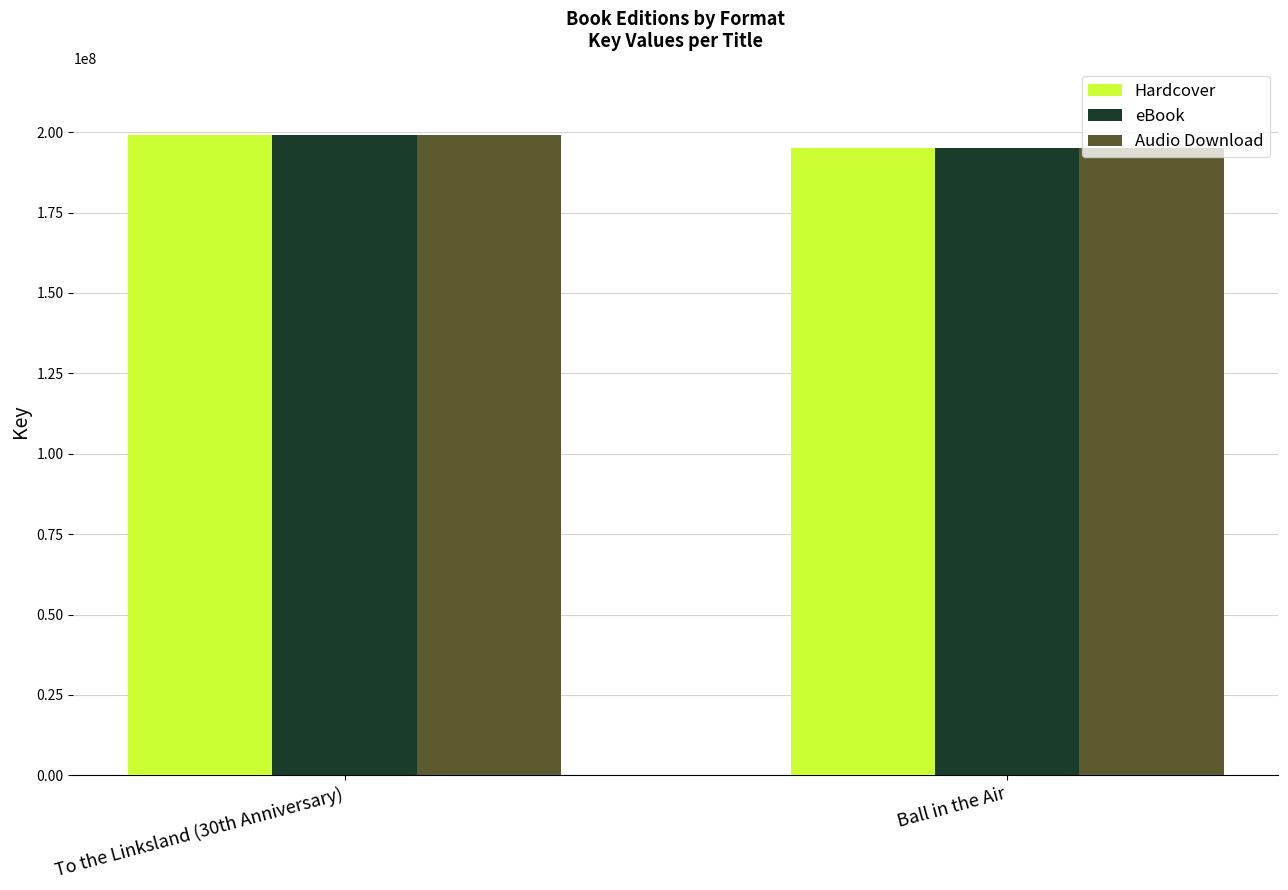

Is it true that Hardcover equals 199130848 at To the Linksland (30th Anniversary)?

True